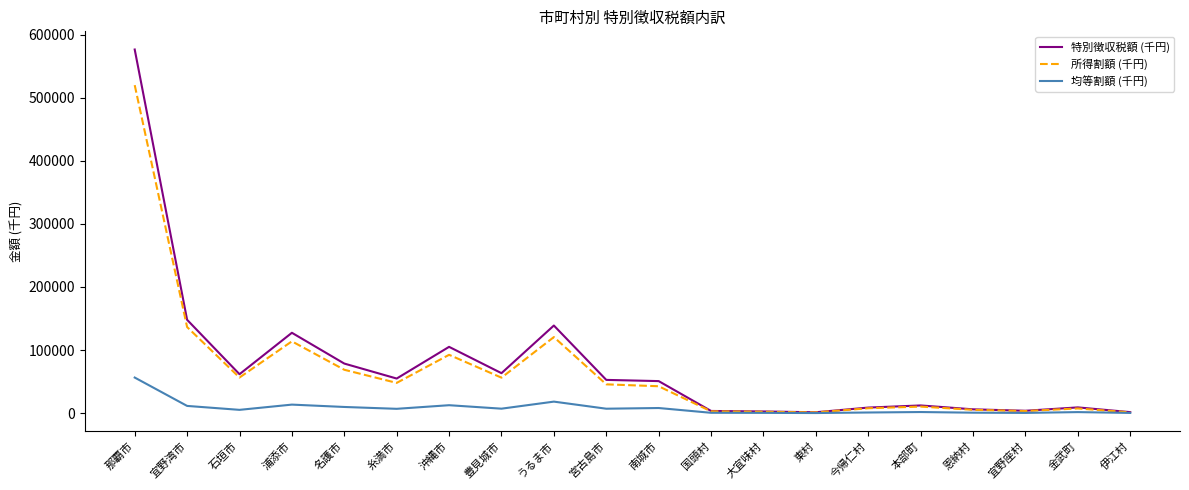

What value does the 所得割額 (千円) series have at 那覇市?

519943